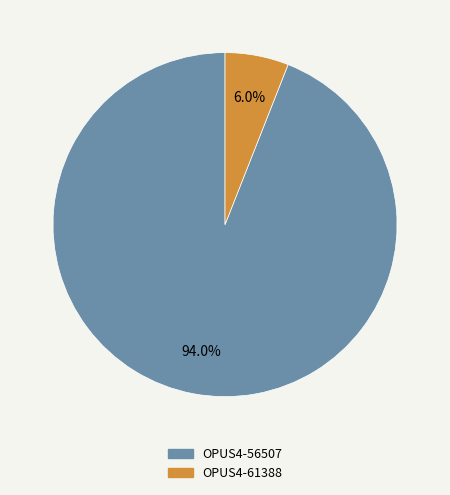

Approximately how many times larger is the value at OPUS4-56507 compared to OPUS4-61388?

15.7